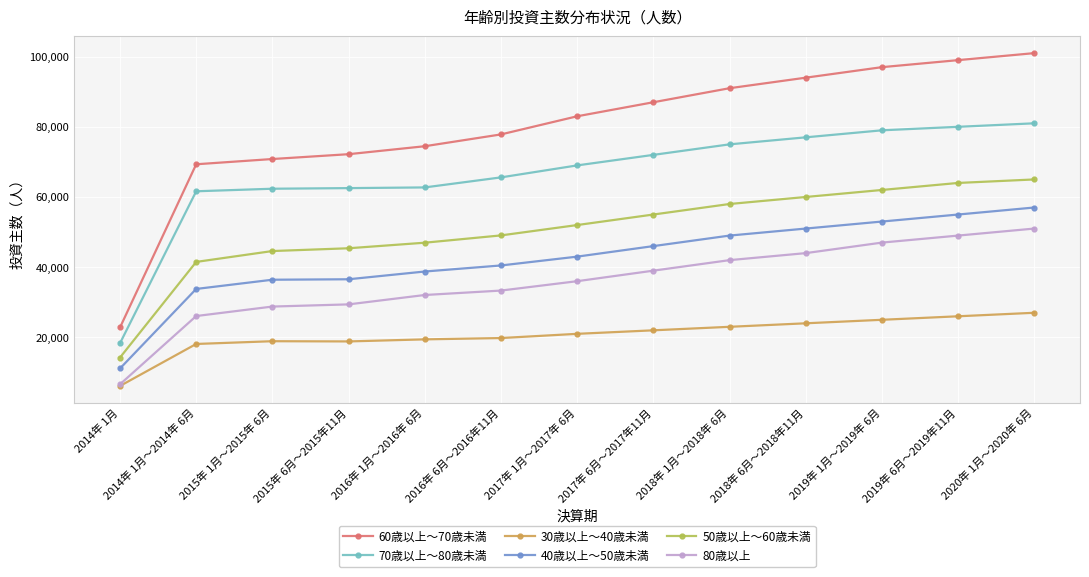

What is the sum of the 60歳以上～70歳未満 values at 2016年 6月～2016年11月 and 2016年 1月～2016年 6月?

152297